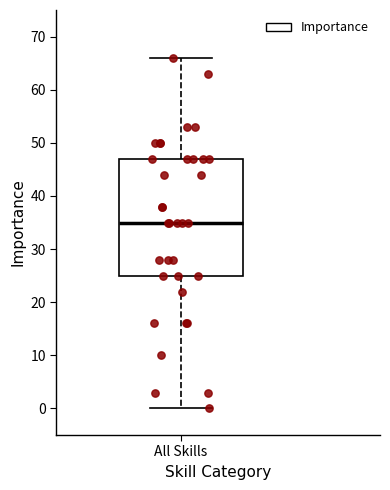

Transcribe this box plot: give where the median line is, the range the box spans, and where the two whiskers end, as read against the y-axis. The values are not printed on the chart, so give them approximately, as read against the axis.

median 35, box 25 to 47, whiskers 0 to 66